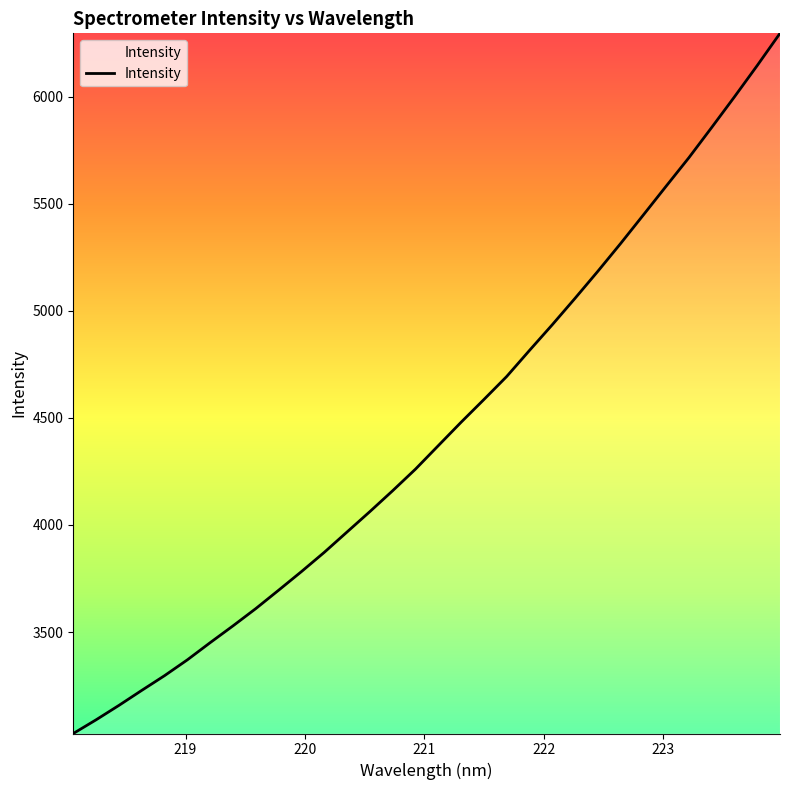

What is the minimum value shown in the chart?

3025.8